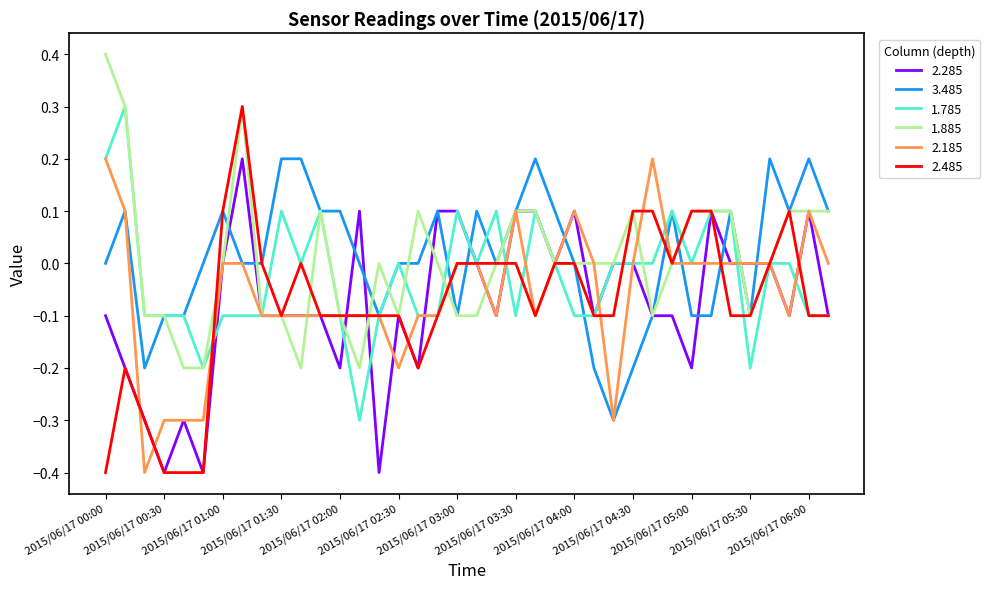

Which series has the largest range (max minus min)?

2.485